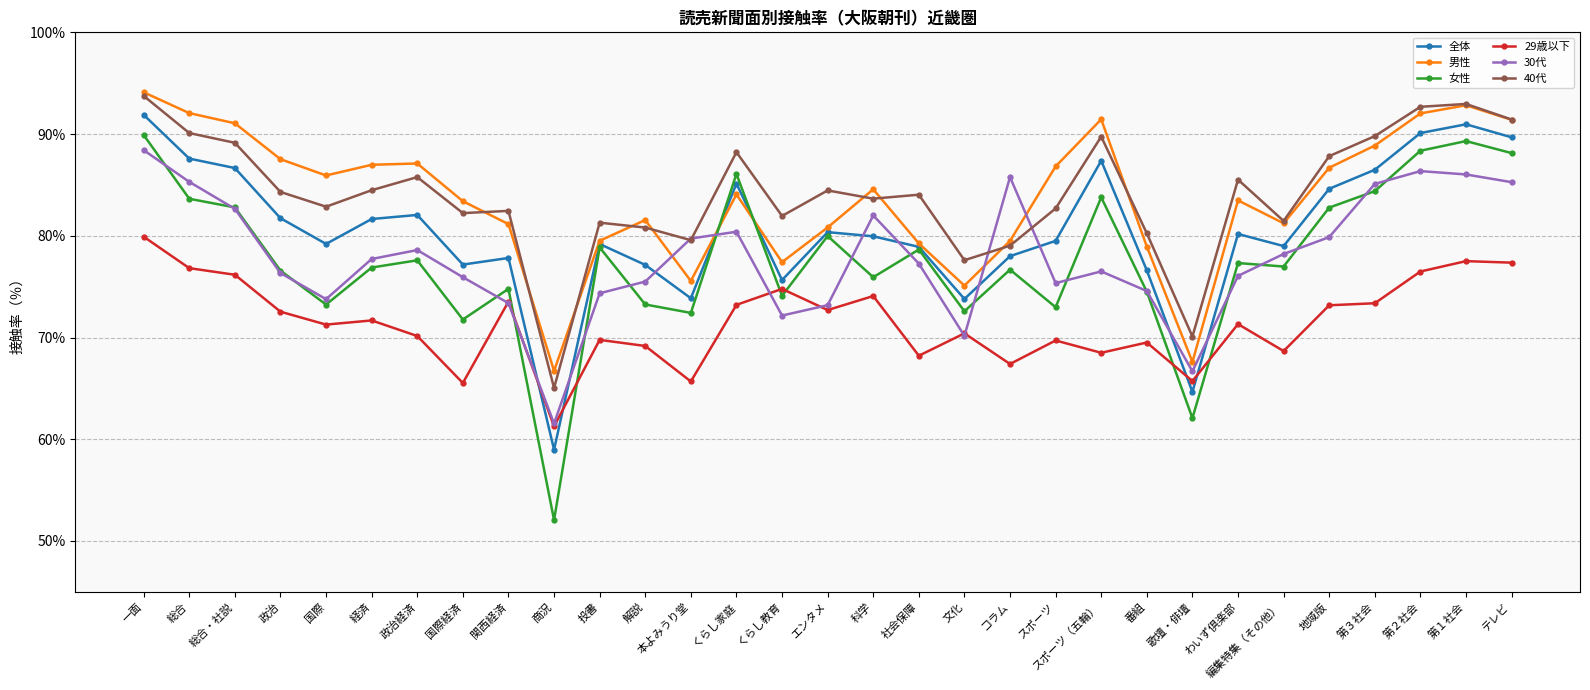

What is the label of the 16th point from the right?

エンタメ